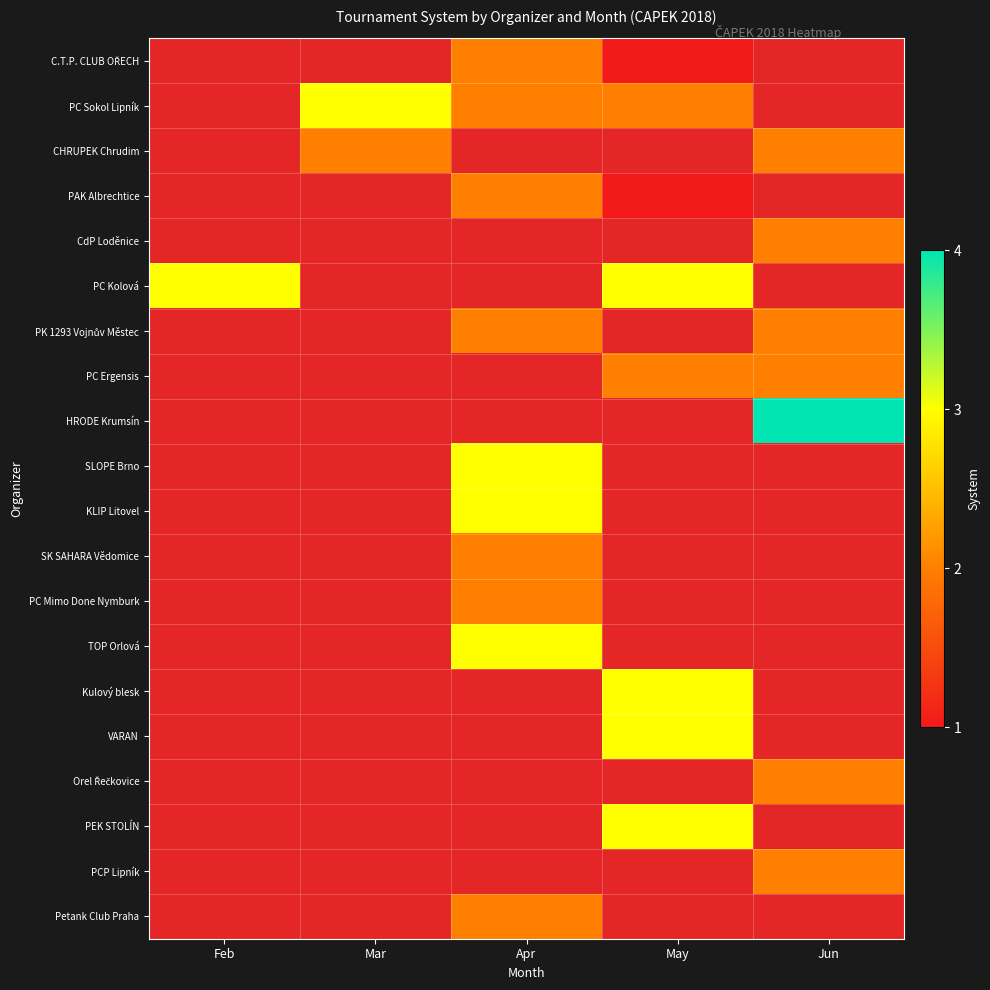

The value of PC Sokol Lipník at May is 1.1. True or false?

False